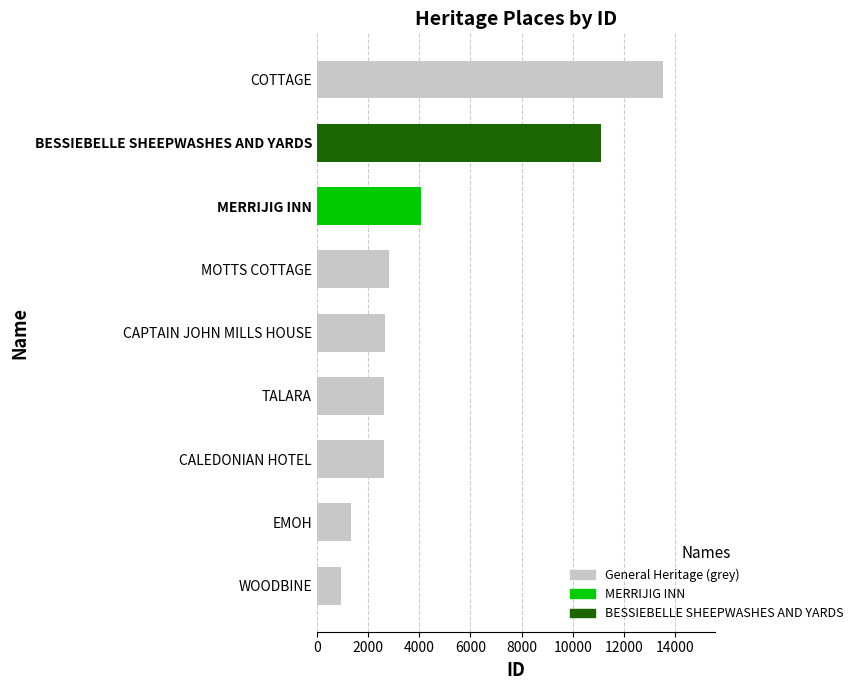

How many distinct data groups are displayed?

1